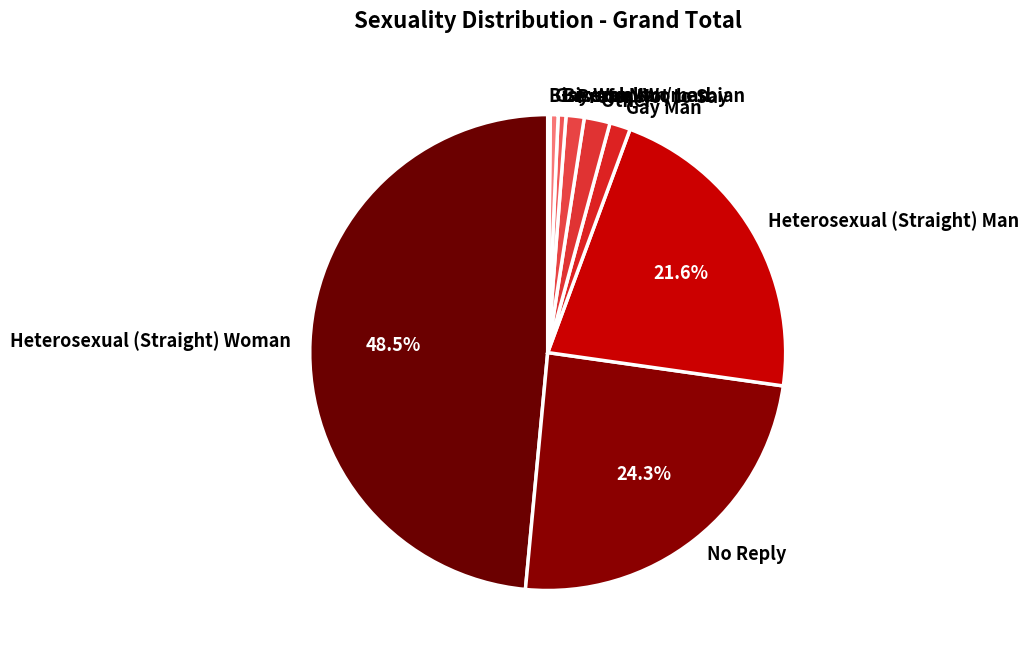

Approximately how many times larger is the value at Prefer Not to Say compared to Bisexual Woman?

2.3